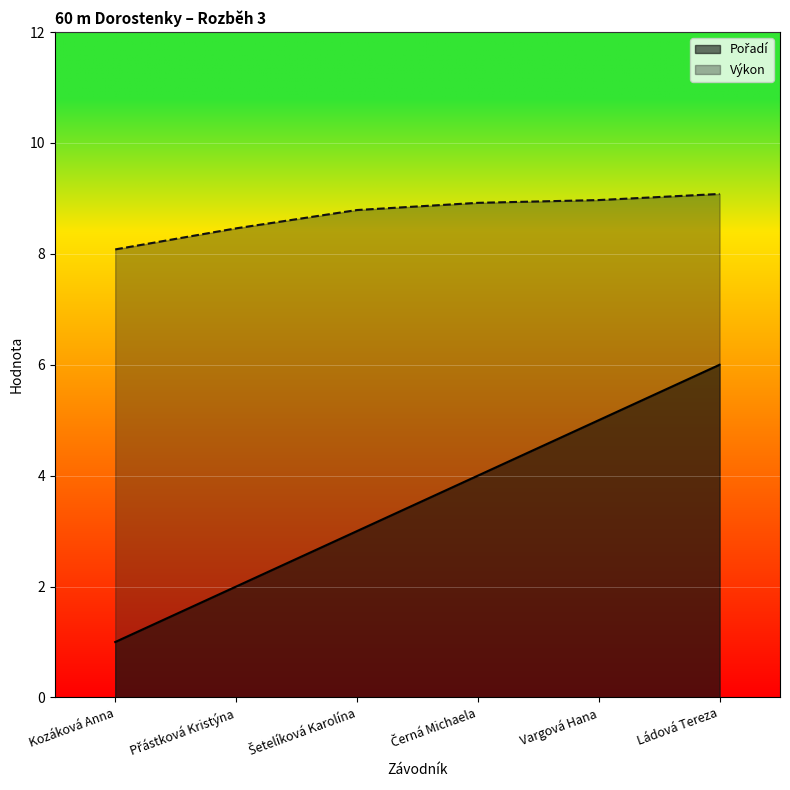

Is the value of Výkon at Ládová Tereza greater than the value of Pořadí at Šetelíková Karolína?

Yes